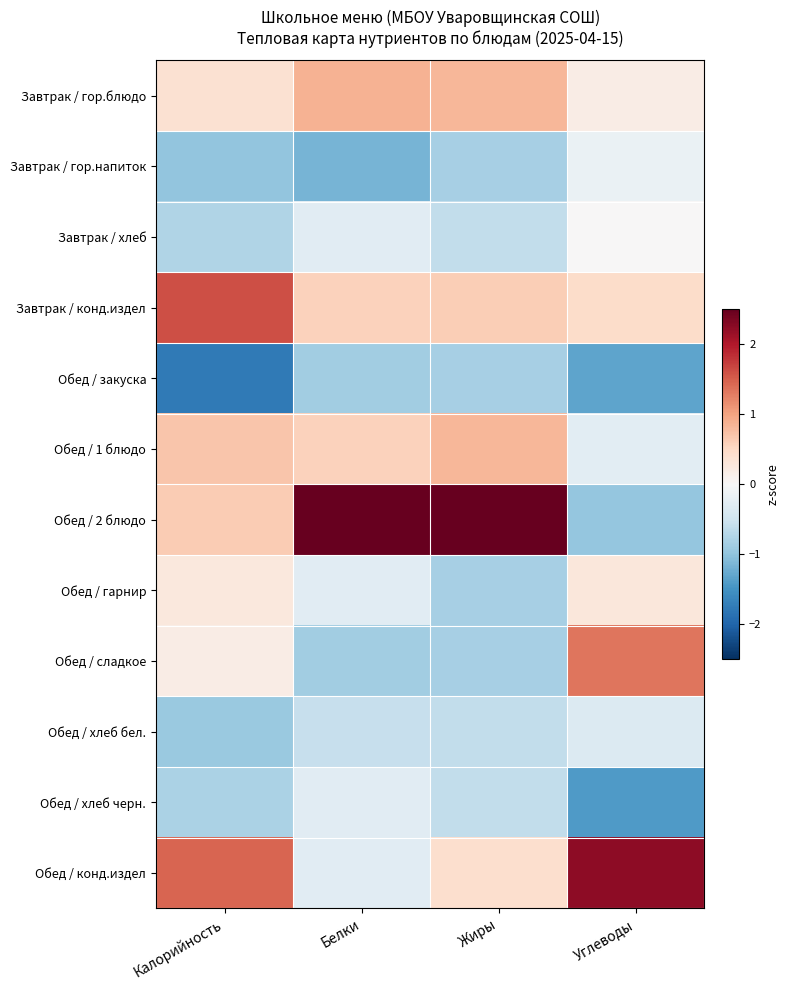

Which series has the largest total across all categories?

Обед / 2 блюдо